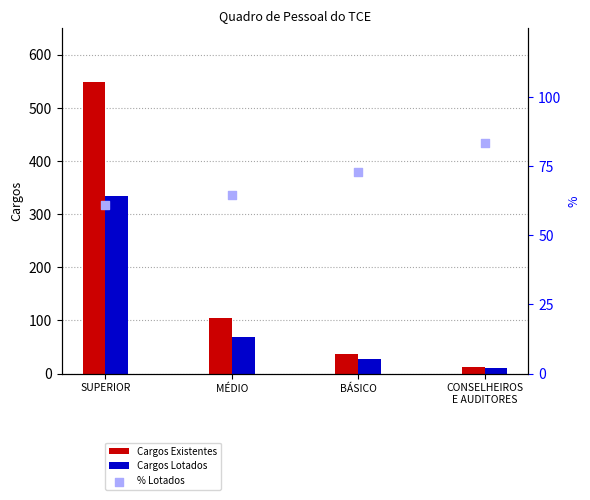

Which series reaches the maximum Y coordinate?

Cargos Existentes